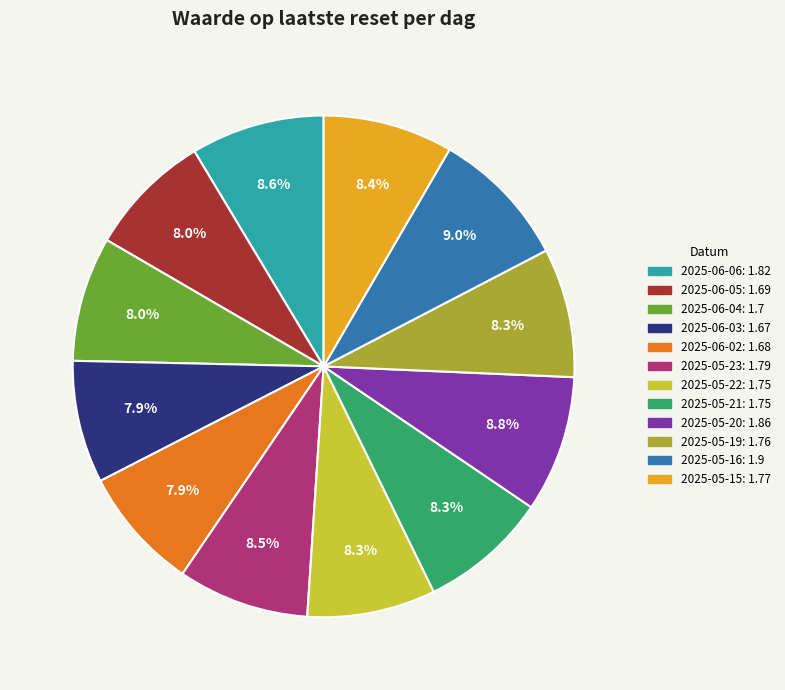

The 2025-06-05 slice represents 1% of the pie. True or false?

False